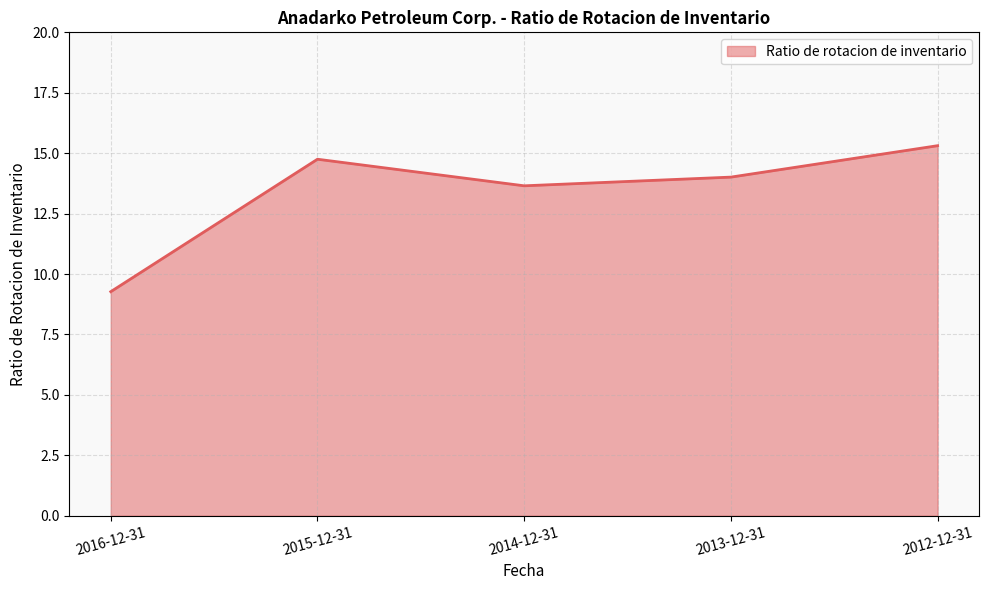

What is the difference between the maximum and minimum values?

6.0